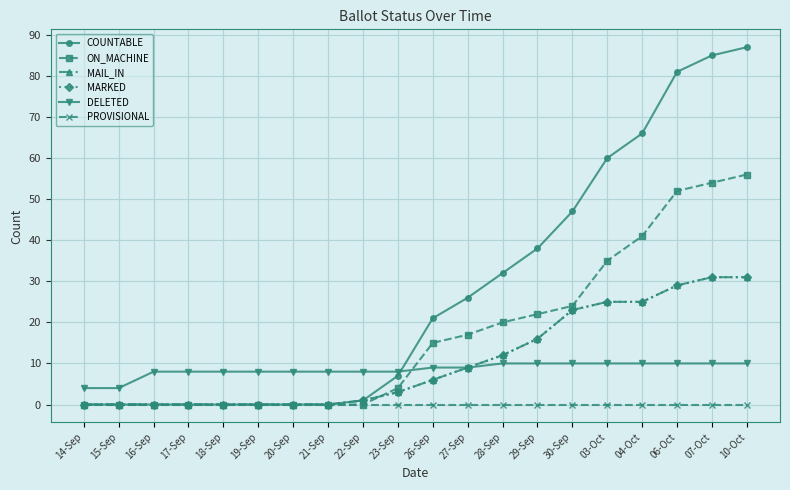

At how many categories does at least one series exceed 8?

10